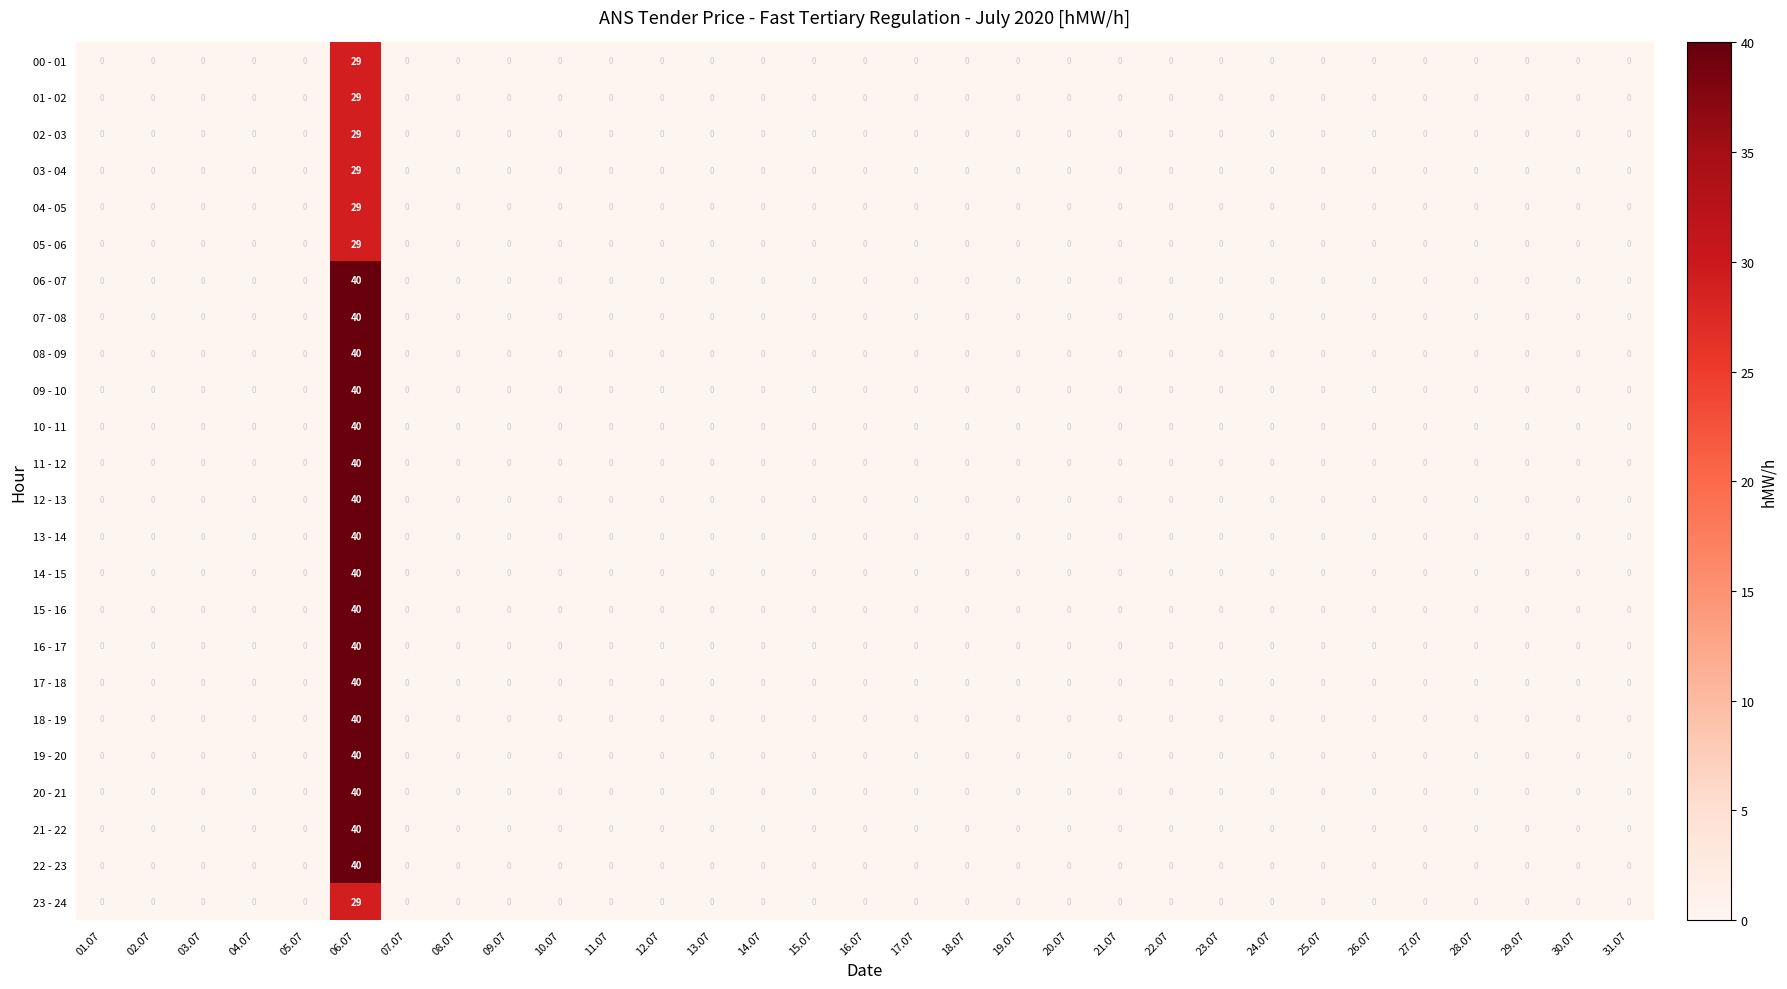

At which category does the chart reach its peak across all series?

06.07